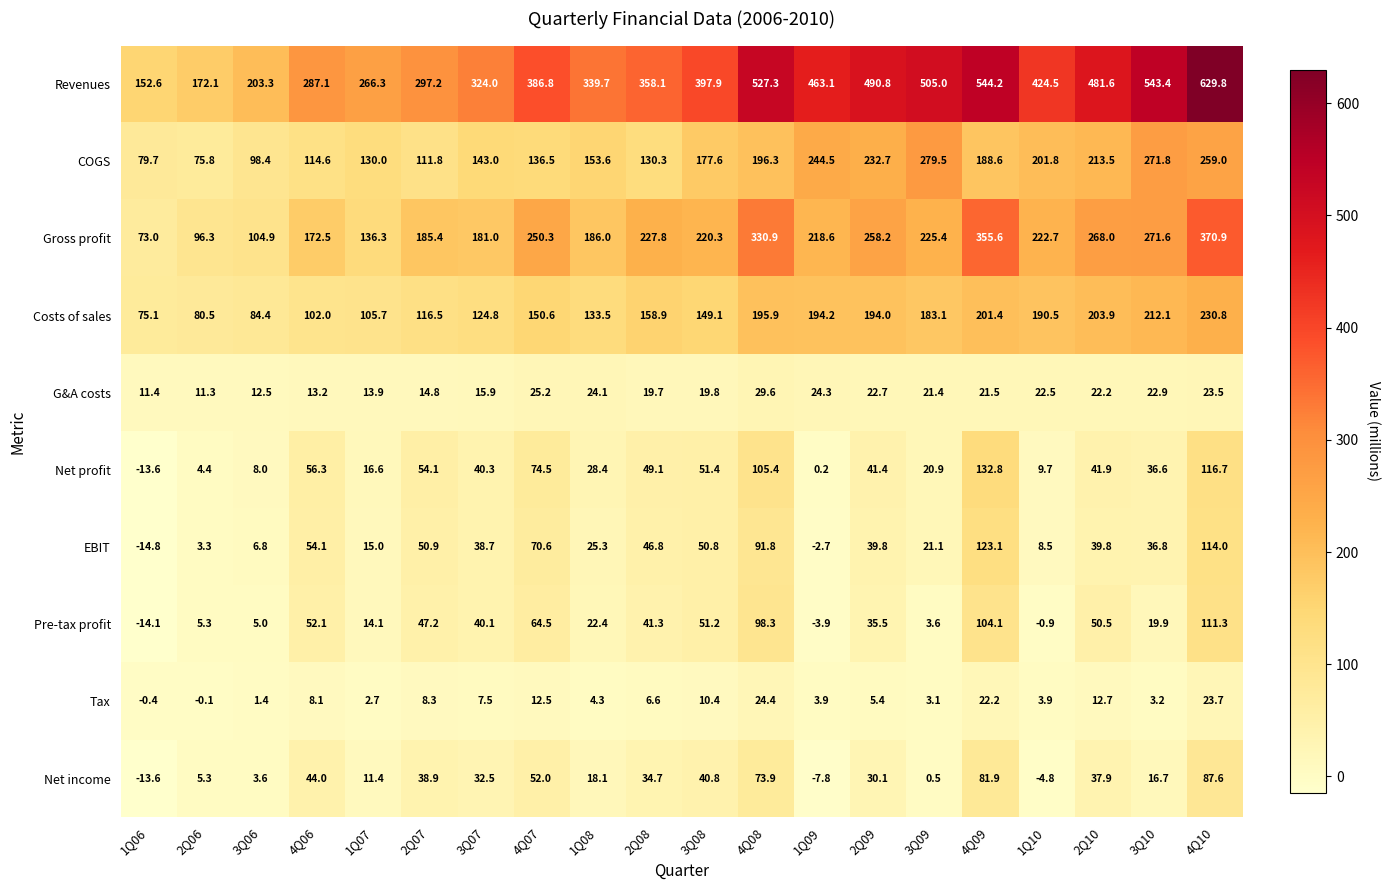

What is the difference between the G&A costs values at 4Q10 and 3Q06?

11.0